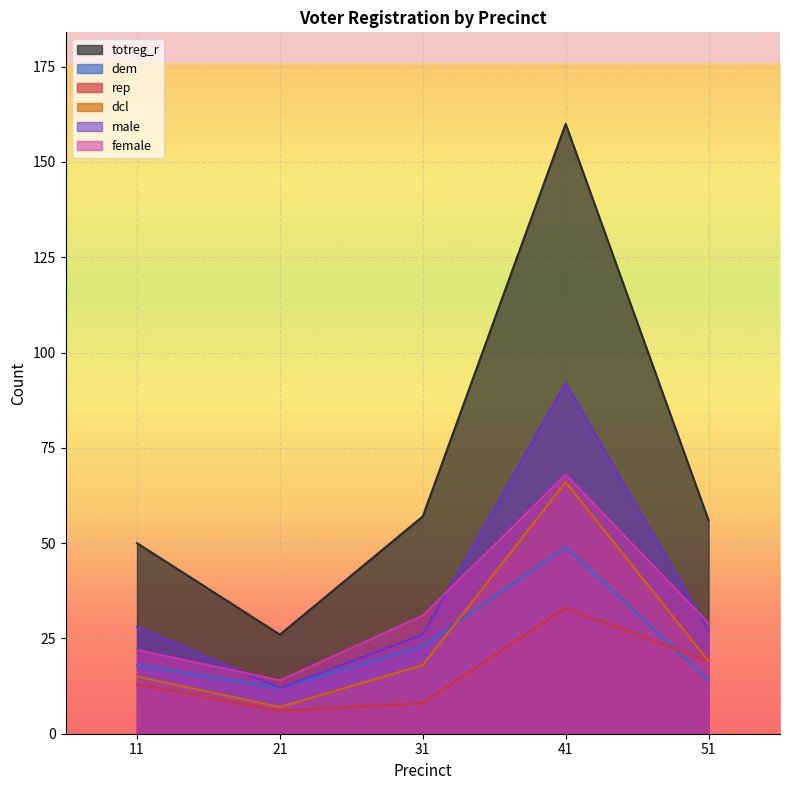

What are all the series names shown in the legend?

totreg_r, dem, rep, dcl, male, female